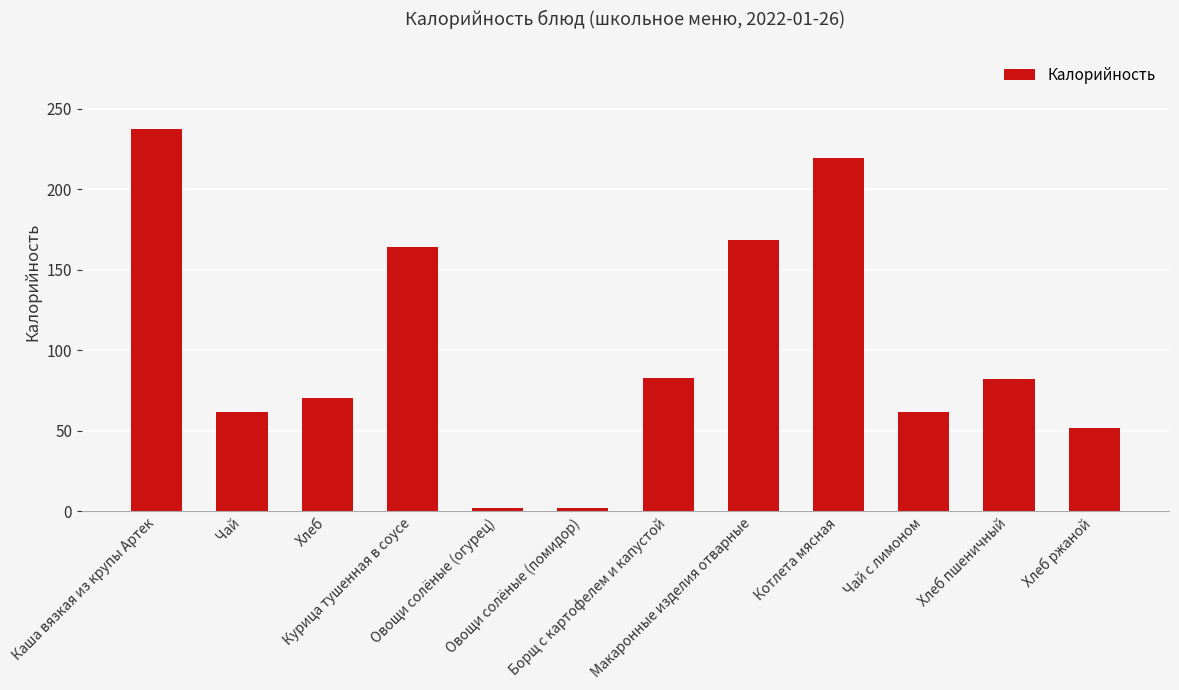

What is the value of the 11th bar from the left?

82.2